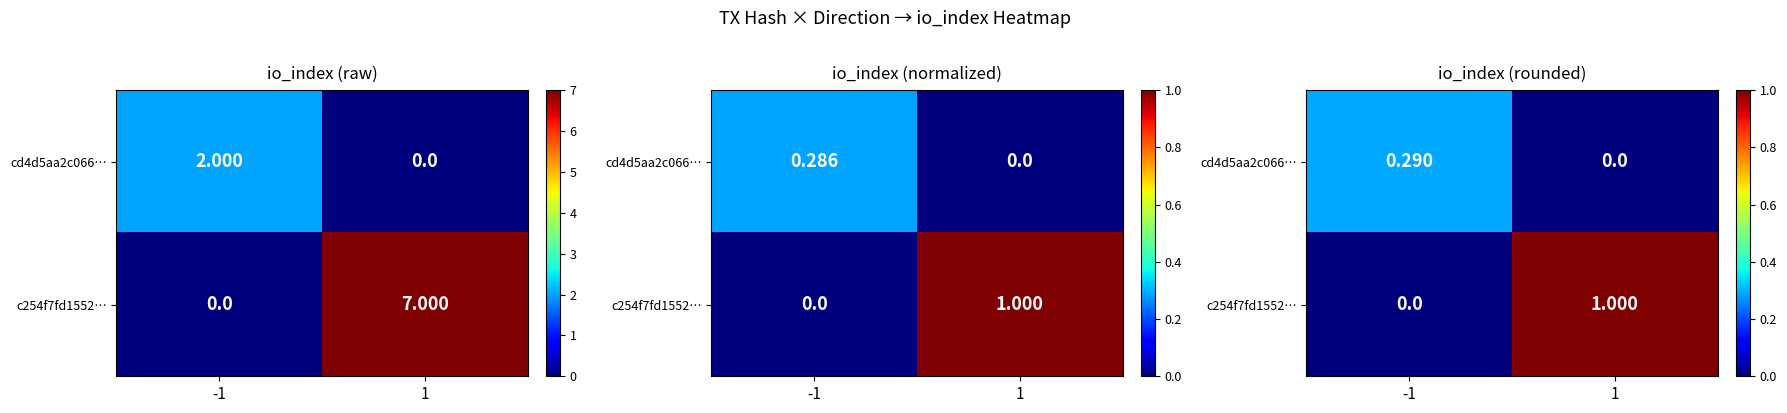

At which category is the sum across all series the highest?

1